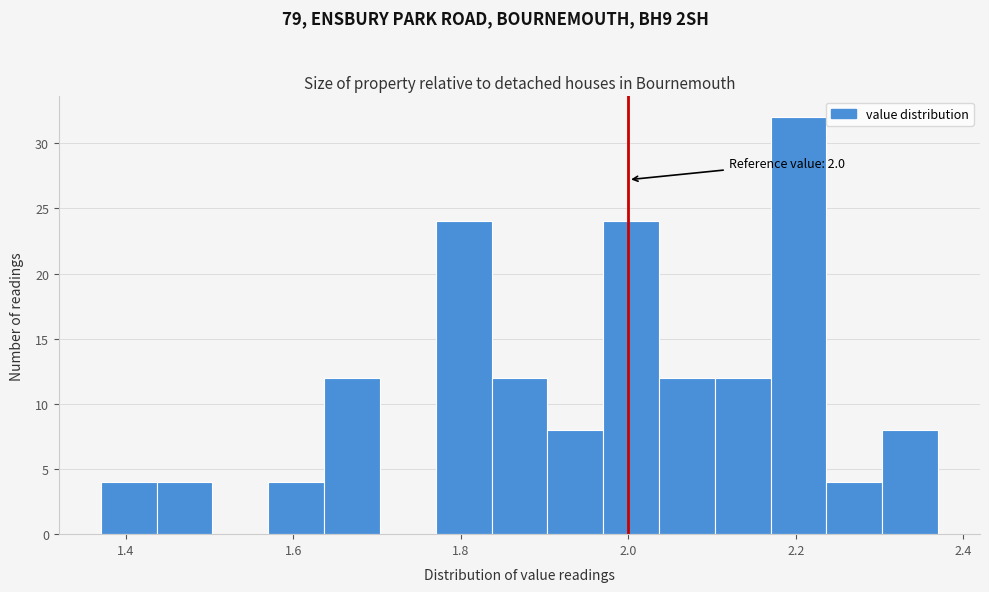

Around what value on the x-axis is the tallest bar? Give the approximate position of its centre, as read against the axis.

2.20